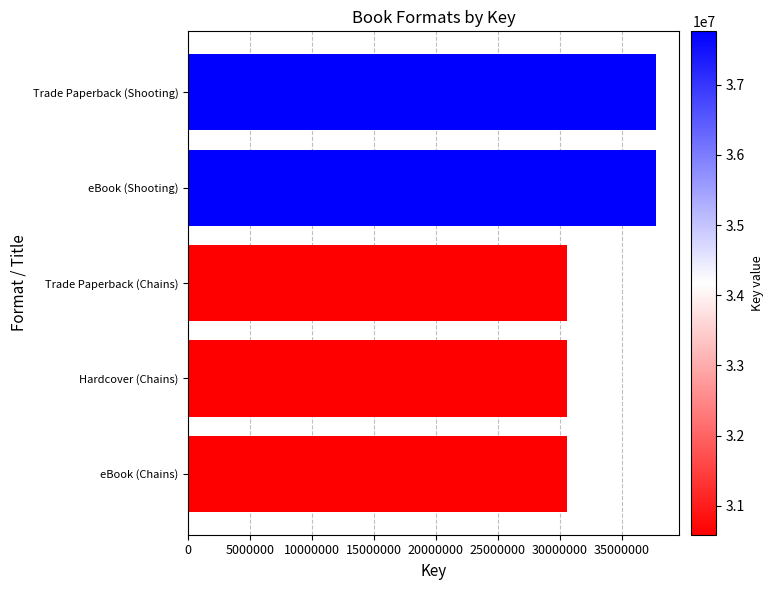

Reading top to bottom, transcribe all the data shown in this chart.

Trade Paperback (Shooting)=37761337	eBook (Shooting)=37761337	Trade Paperback (Chains)=30585656	Hardcover (Chains)=30585656	eBook (Chains)=30585656